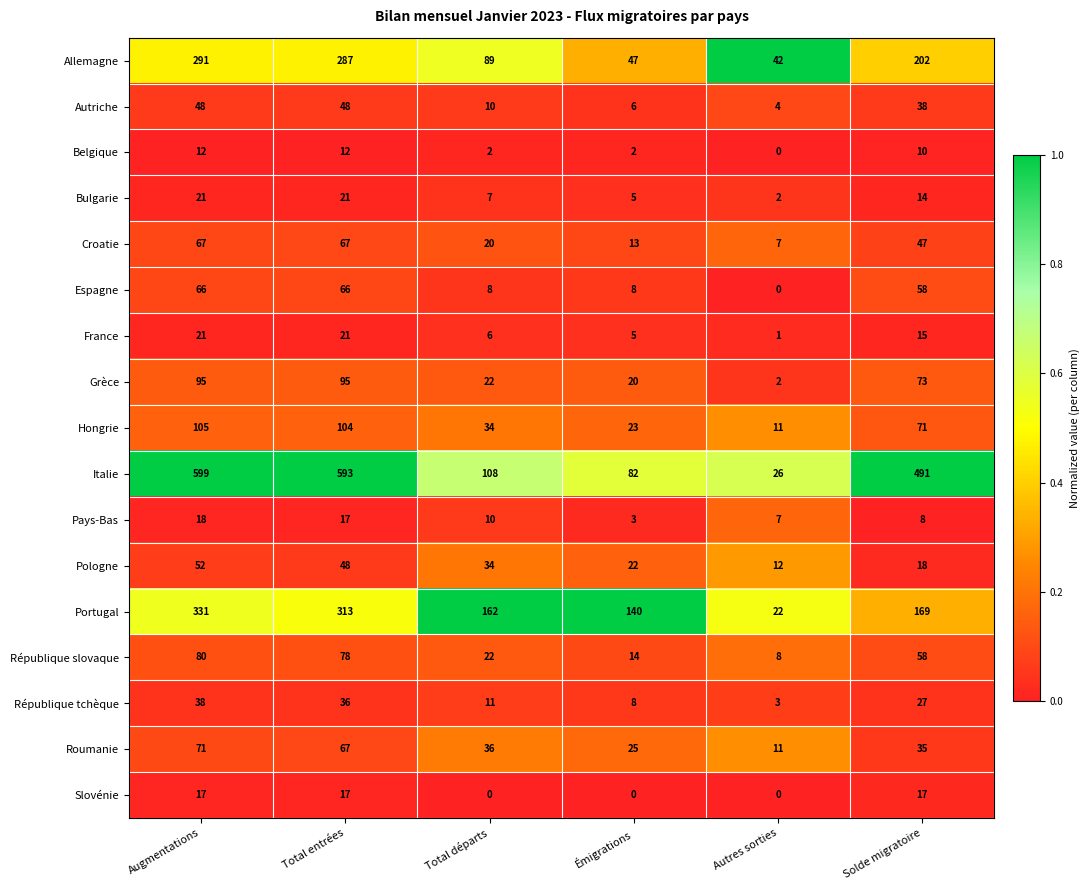

What is the total value across all series at Solde migratoire?

1351